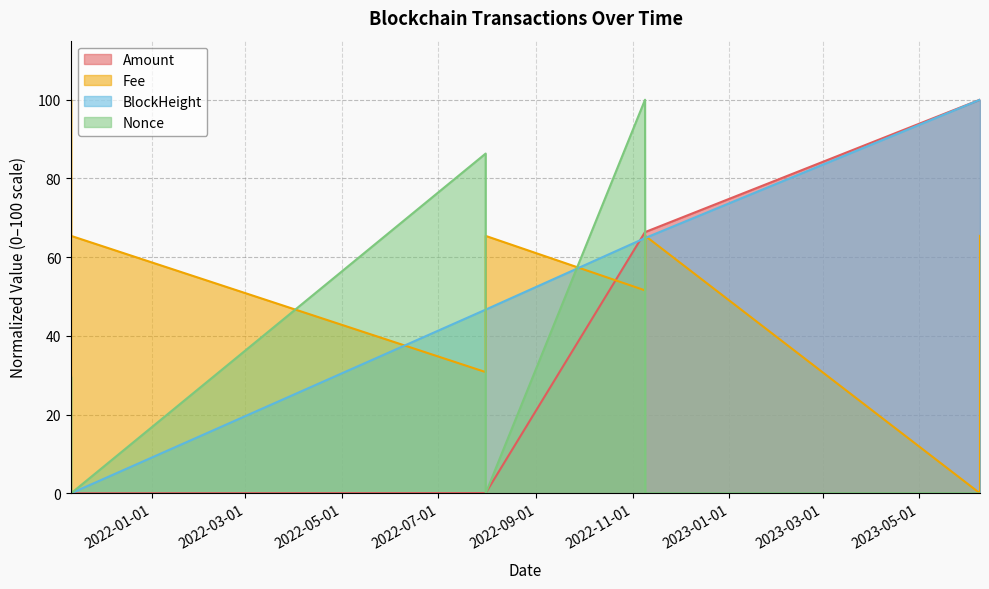

Which series has the largest total across all categories?

Fee